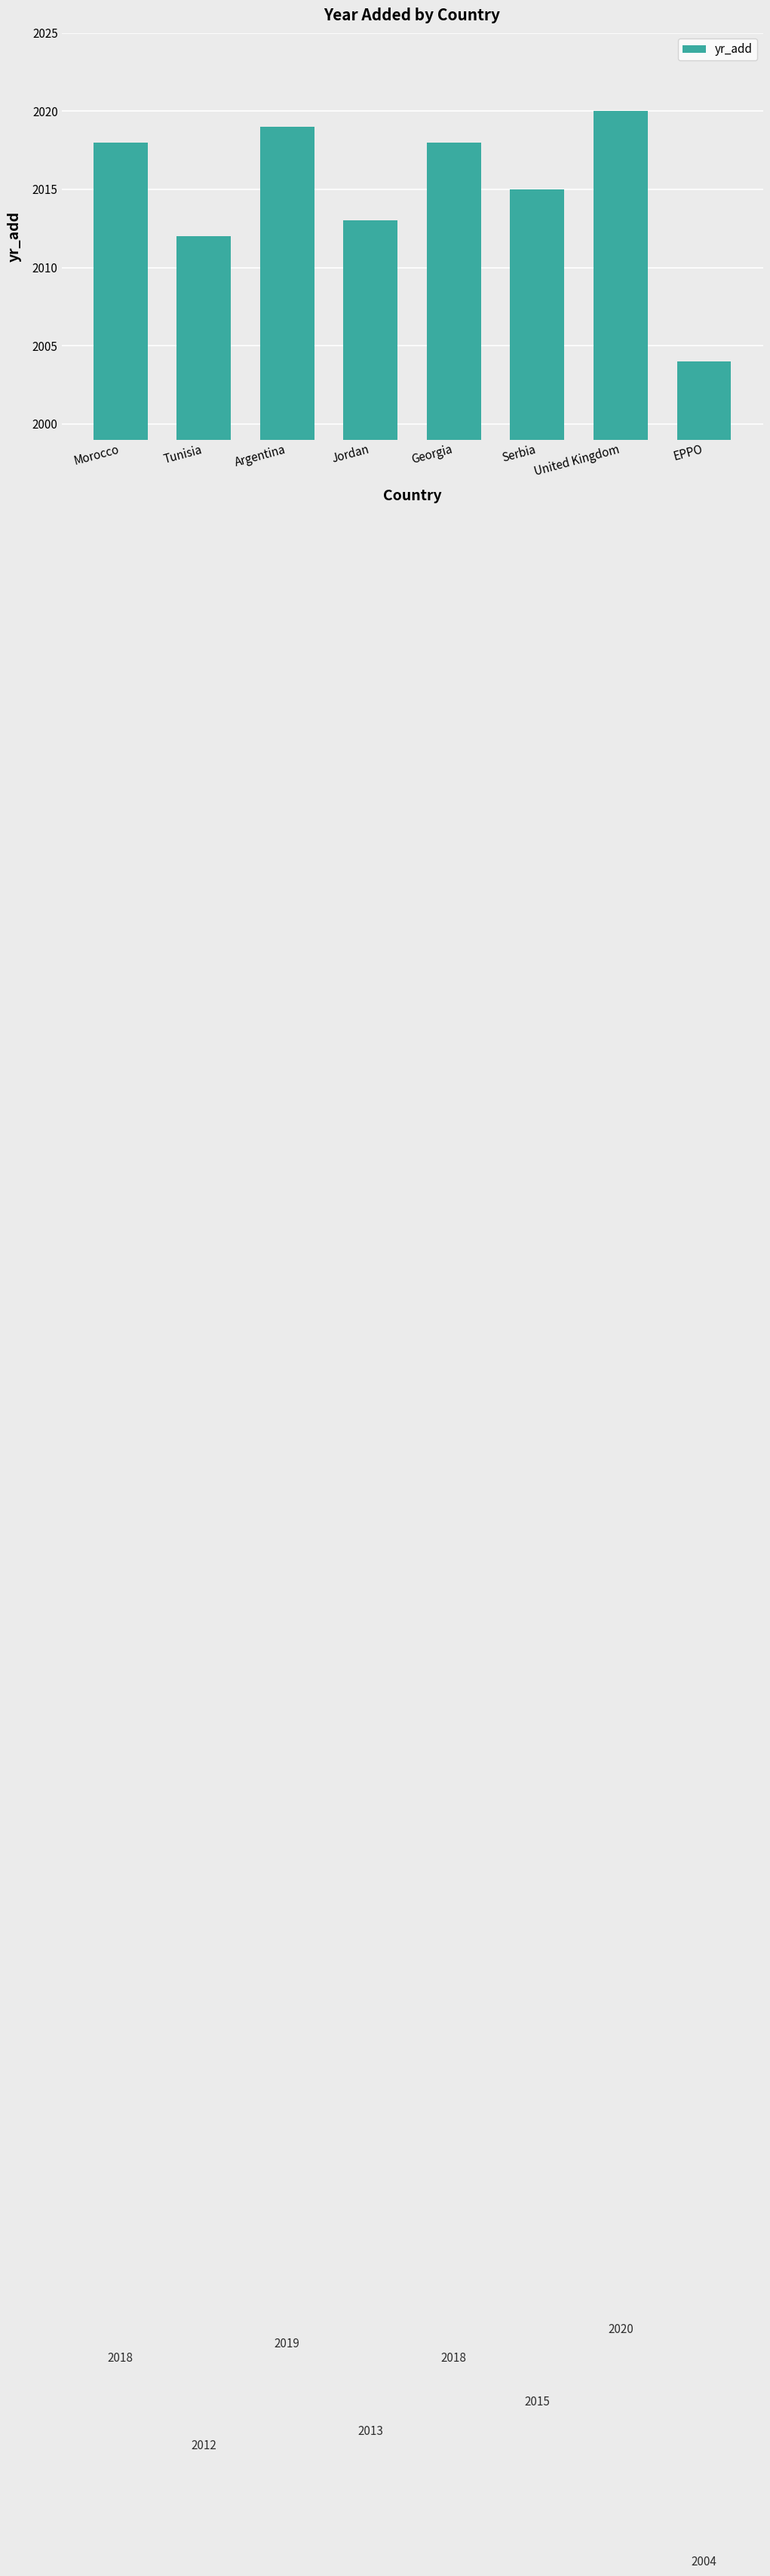

At which category does the chart reach its peak across all series?

United Kingdom